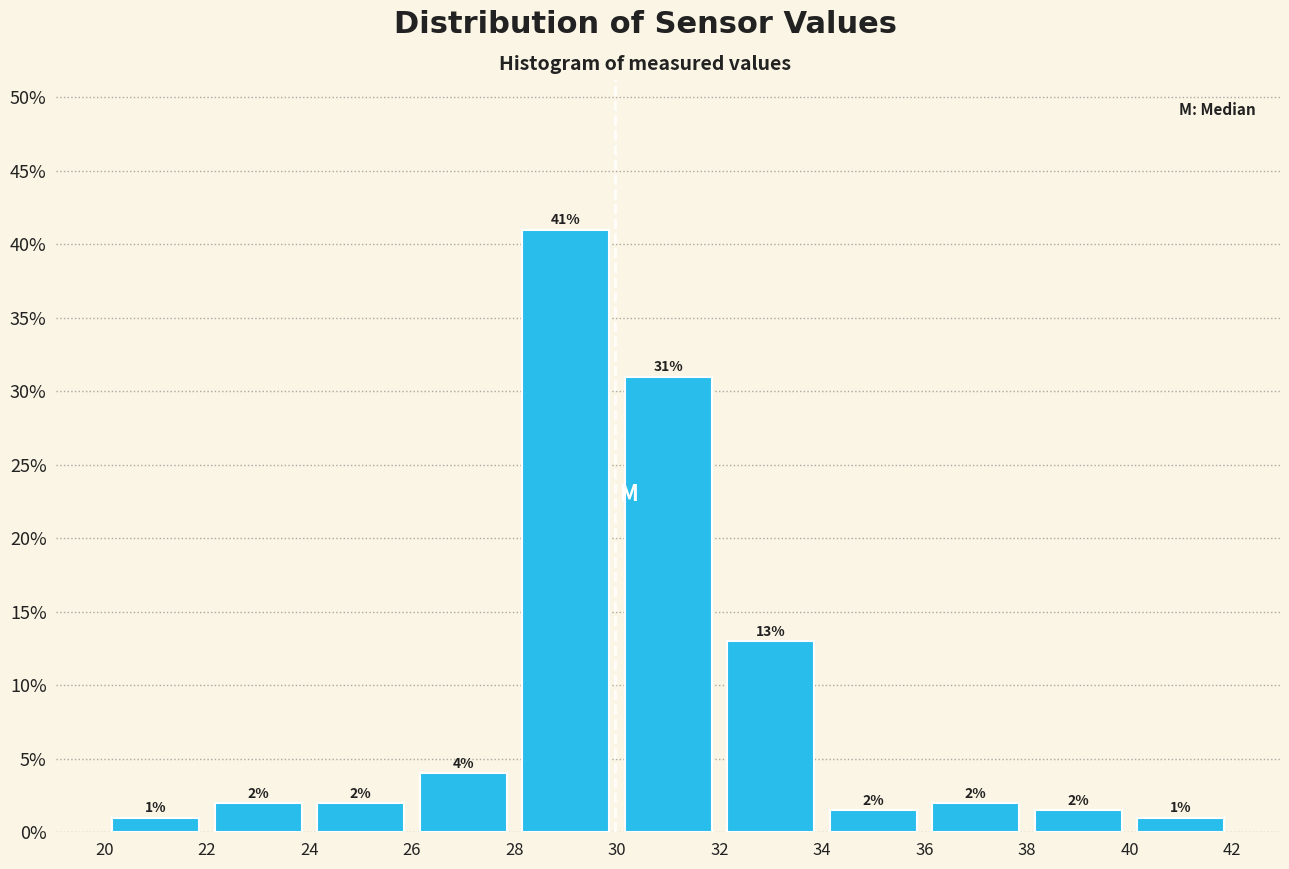

Over which range of the x-axis is the bar tallest?

28 to 30